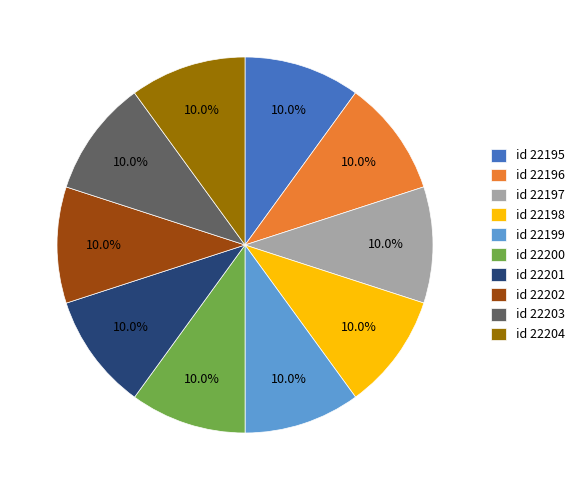

Approximately how many times larger is the value at id 22200 compared to id 22203?

1.0